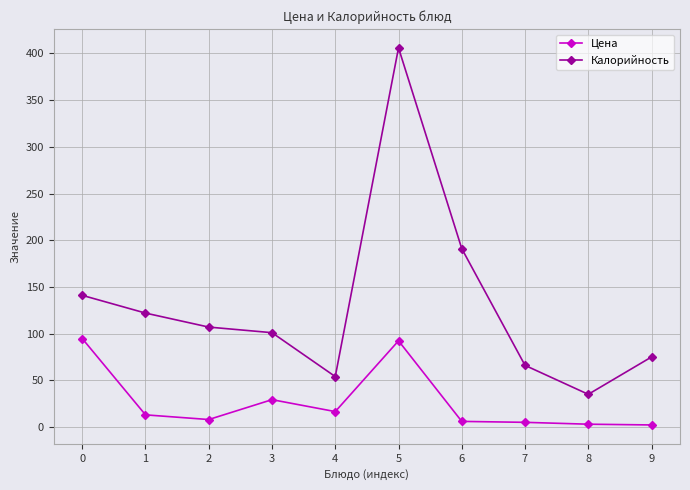

What is the spread (max minus min) of values at 4?

37.5